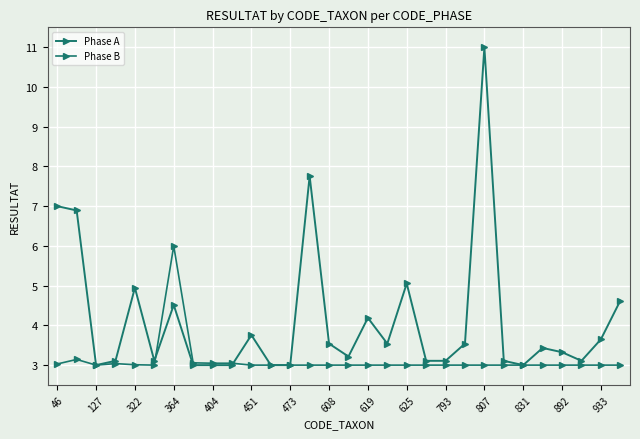

Does the chart display data point markers on the line(s)?

Yes